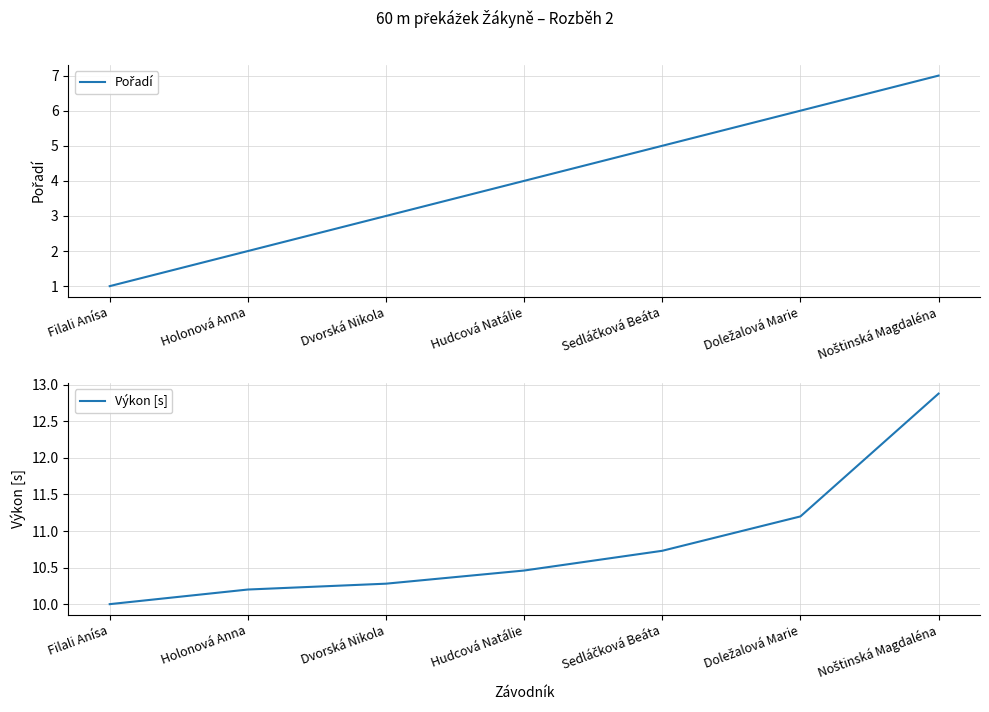

The value of Pořadí at Dvorská Nikola is 3.0. True or false?

True